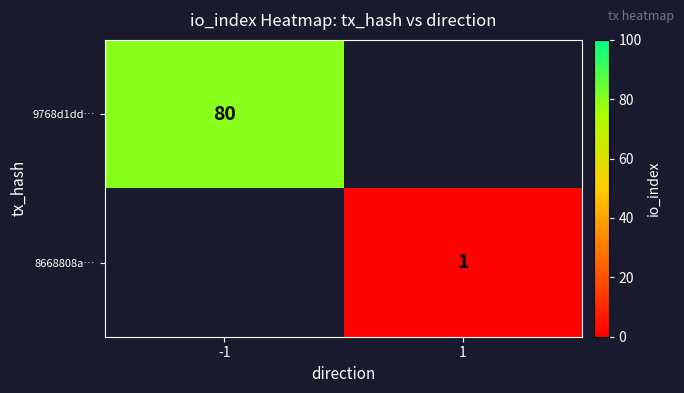

The 8668808a… series shows 0 at 1. True or false?

False